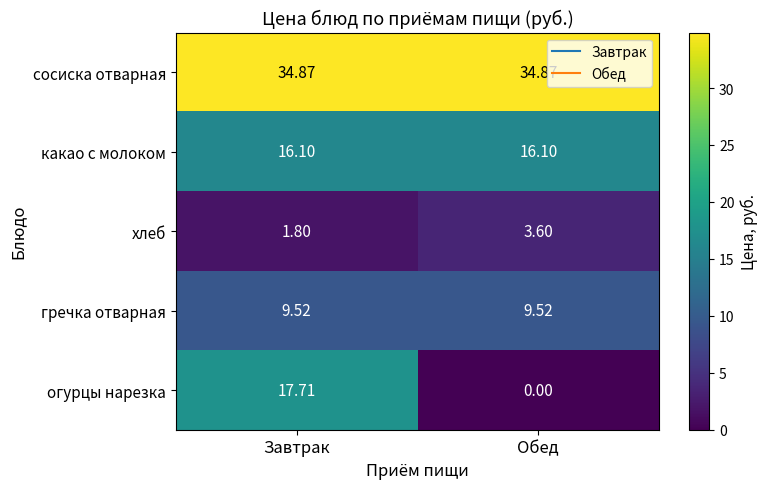

Rank the series by their maximum value, from highest to lowest.

сосиска отварная, огурцы нарезка, какао с молоком, гречка отварная, хлеб